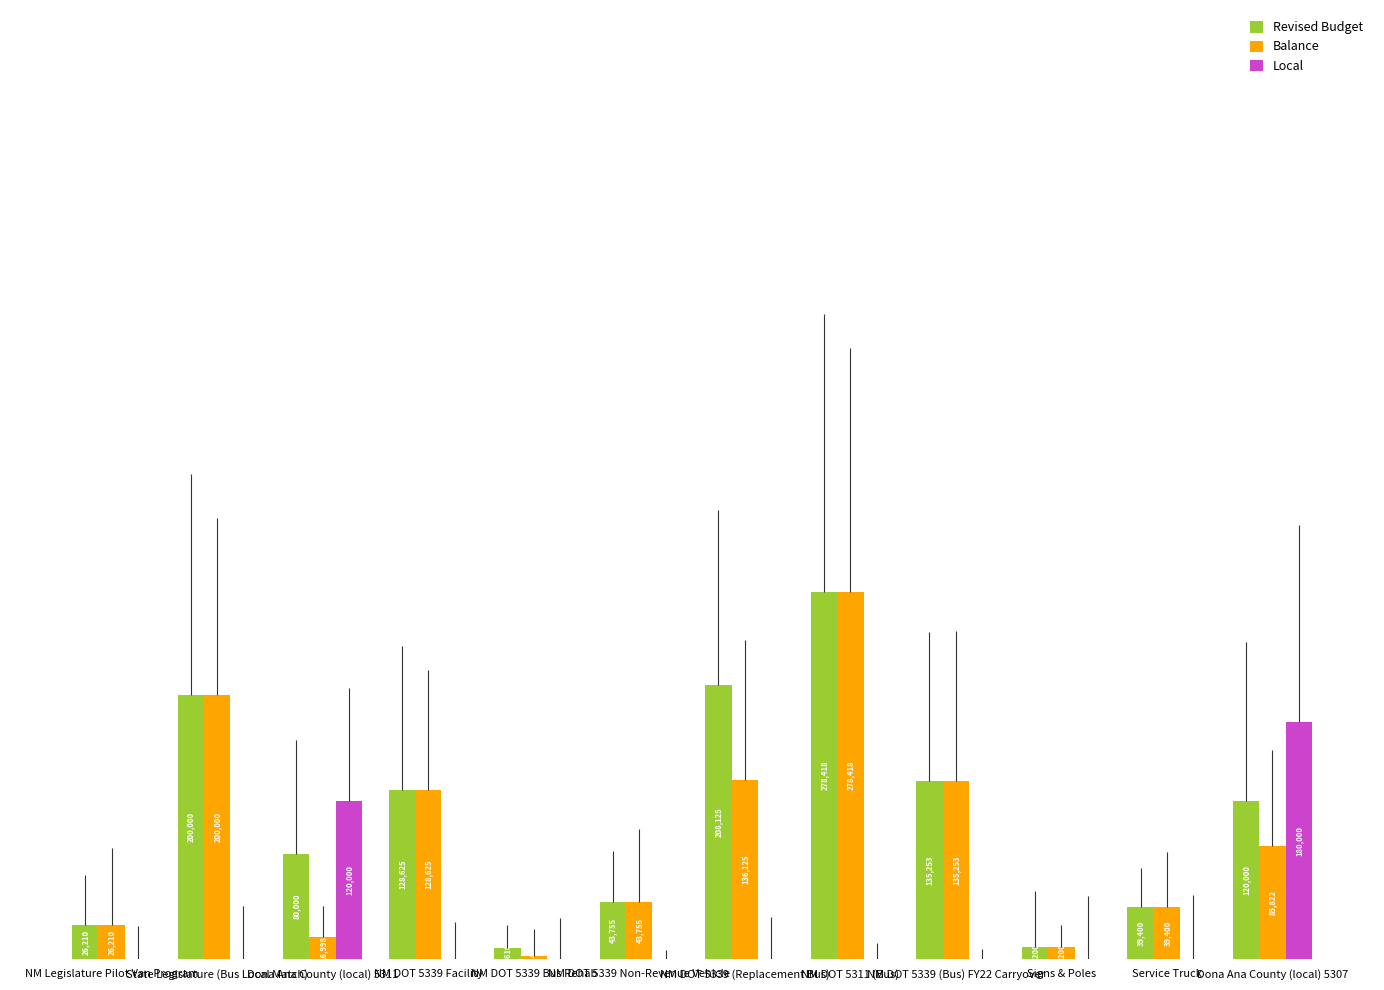

Which series has the largest total across all categories?

Revised Budget